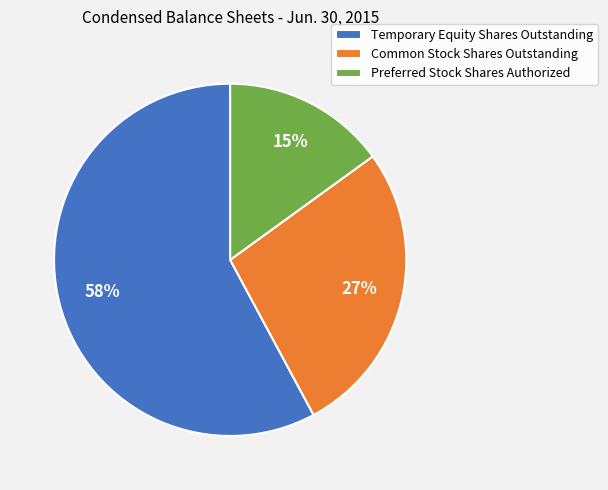

Is the sum of Preferred Stock Shares Authorized and Common Stock Shares Outstanding greater than half?

No